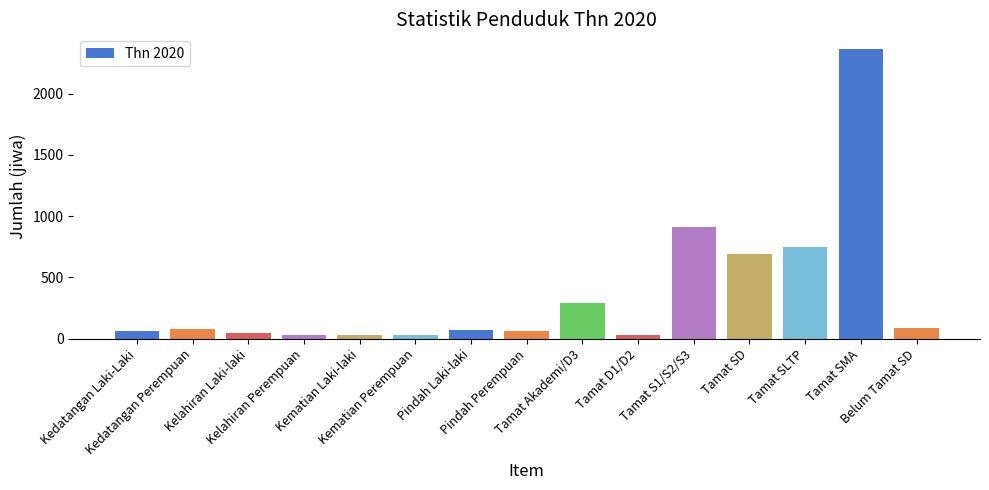

What is the ratio of the value at Tamat D1/D2 to the value at Pindah Perempuan?

0.5